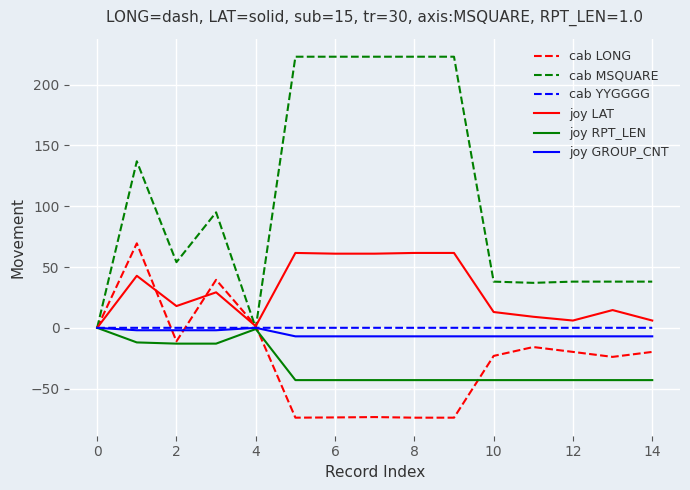

Which series has the widest spread of values?

cab MSQUARE